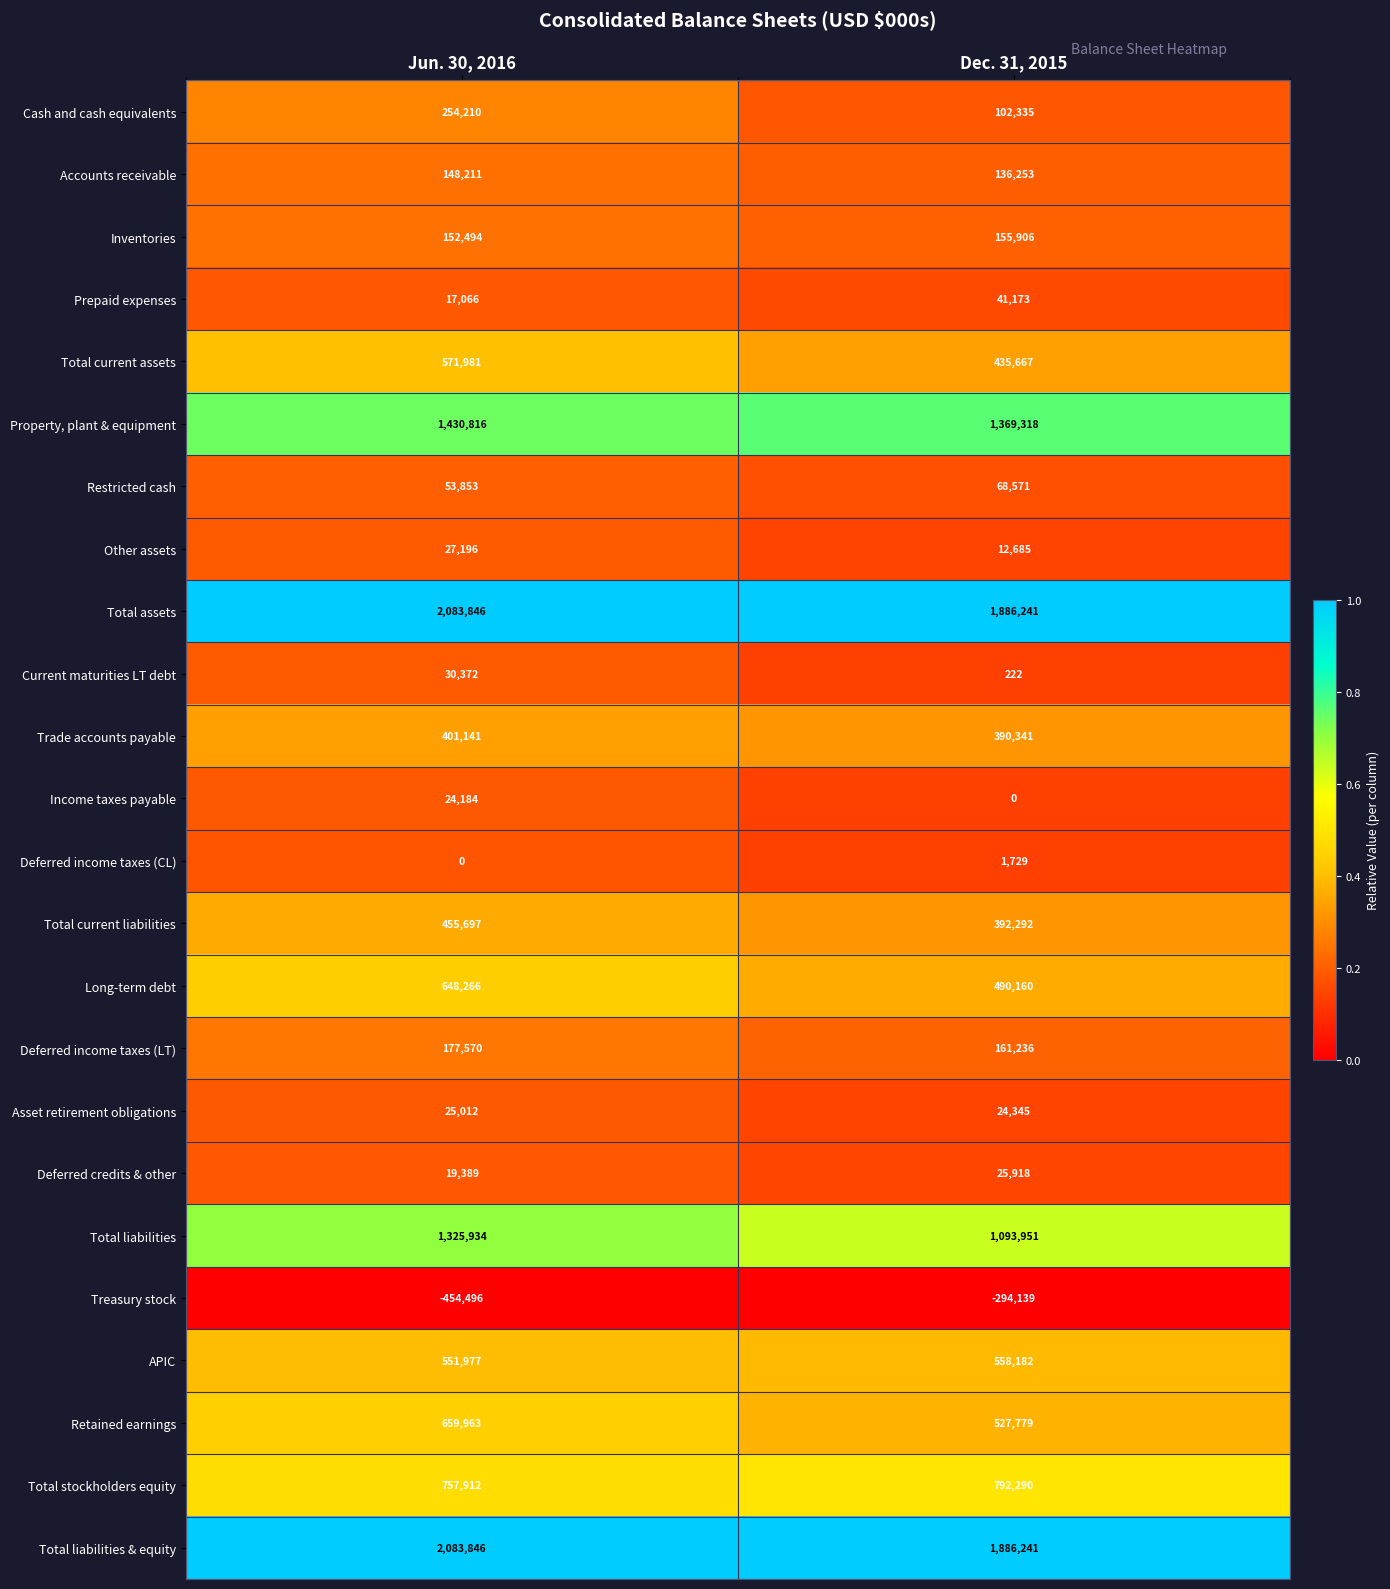

Which series has the largest range (max minus min)?

Total liabilities